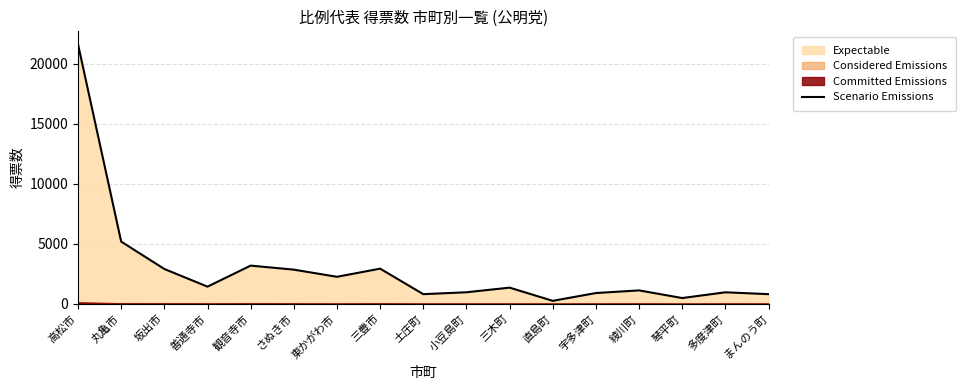

How many values exceed 1346?

9